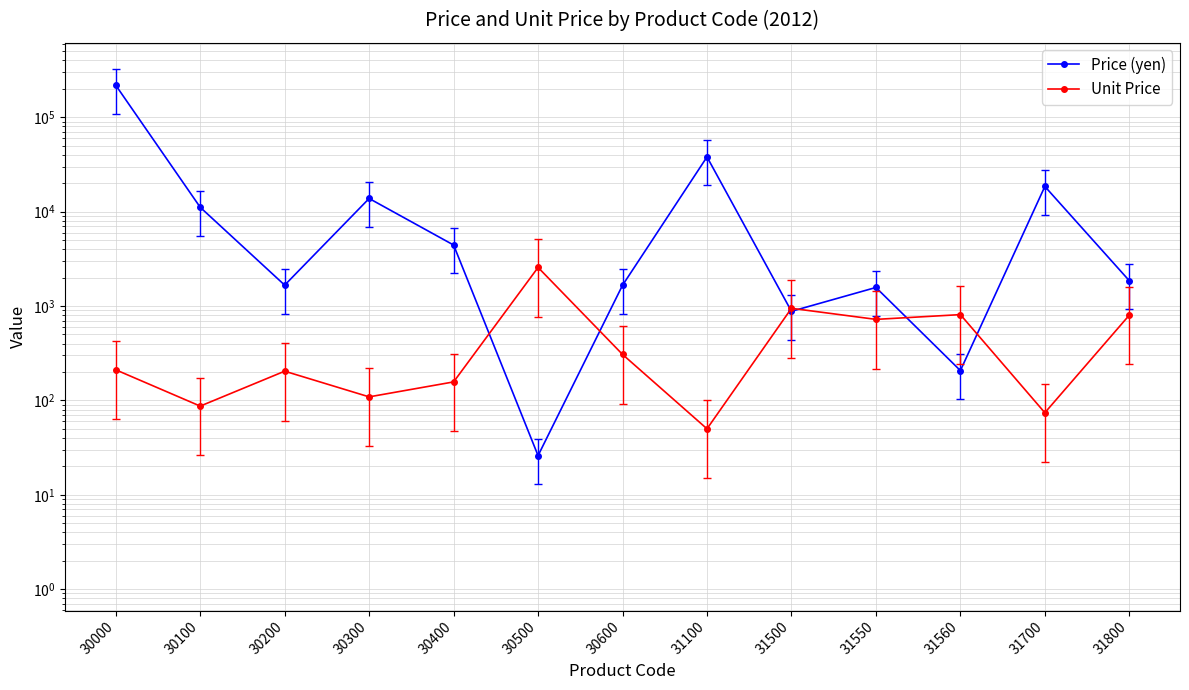

Which has a higher value, 31800 or 30200?

31800